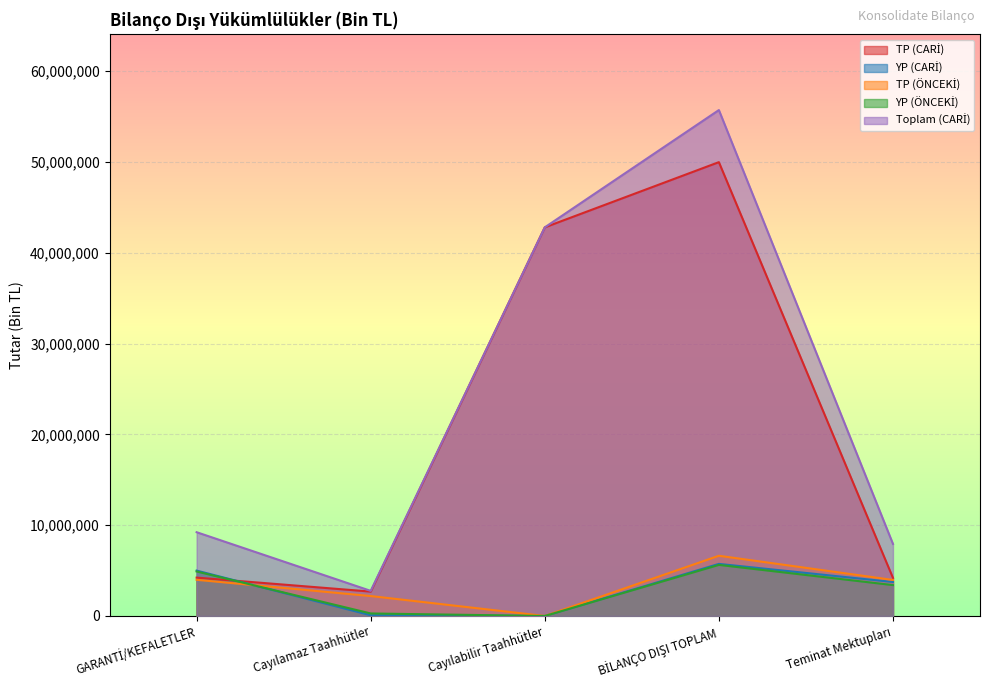

Which series has the widest spread of values?

Toplam (CARİ)